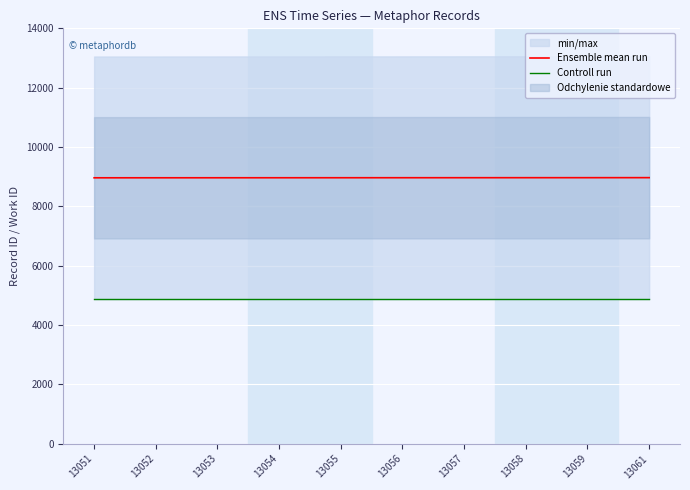

The value of Controll run at 13053 is 7465.5. True or false?

False